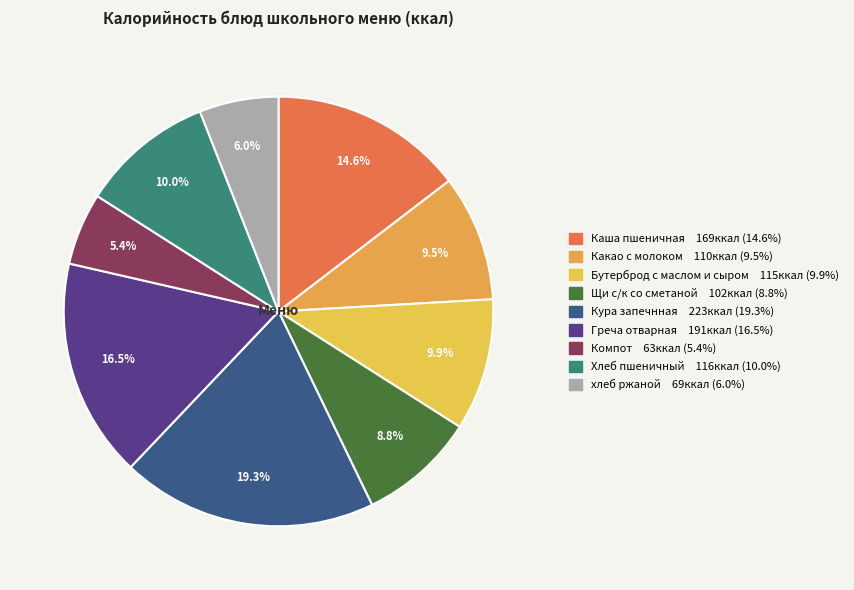

Does Кура запечнная represent more than half of the total?

No